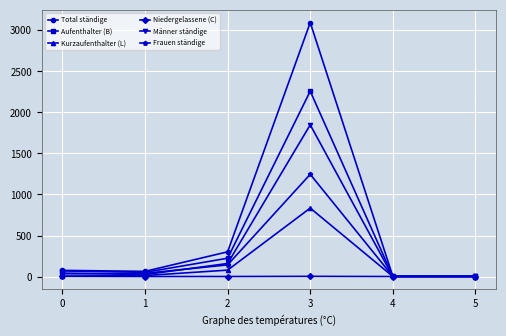

List the series in order of their peak value, lowest first.

Niedergelassene (C), Kurzaufenthalter (L), Frauen ständige, Männer ständige, Aufenthalter (B), Total ständige